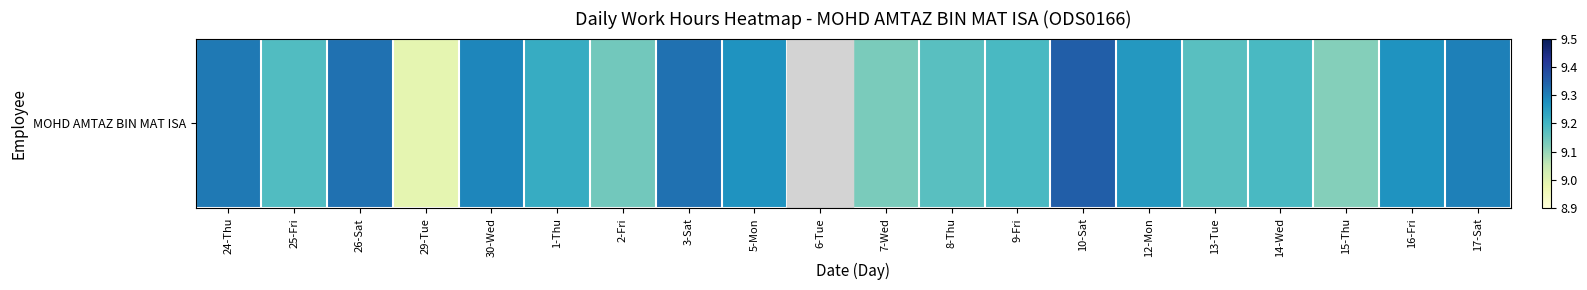

What is the approximate value at 14-Wed?

9.2